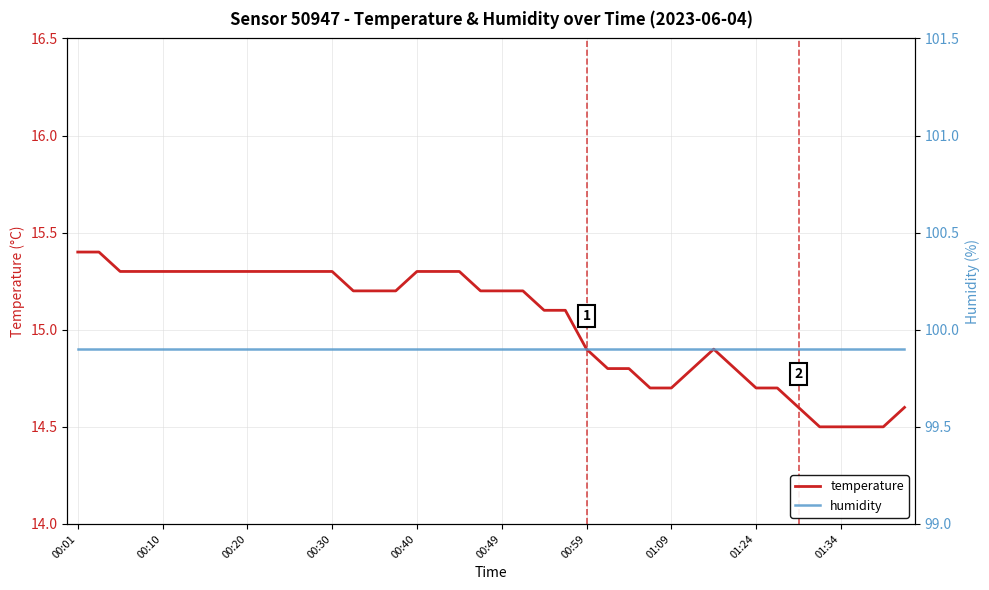

Reading left to right, transcribe all the data shown in this chart.

temperature: 15.4	15.4	15.3	15.3	15.3	15.3	15.3	15.3	15.3	15.3	15.3	15.3	15.3	15.2	15.2	15.2	15.3	15.3	15.3	15.2	15.2	15.2	15.1	15.1	14.9	14.8	14.8	14.7	14.7	14.8	14.9	14.8	14.7	14.7	14.6	14.5	14.5	14.5	14.5	14.6
humidity: 99.9	99.9	99.9	99.9	99.9	99.9	99.9	99.9	99.9	99.9	99.9	99.9	99.9	99.9	99.9	99.9	99.9	99.9	99.9	99.9	99.9	99.9	99.9	99.9	99.9	99.9	99.9	99.9	99.9	99.9	99.9	99.9	99.9	99.9	99.9	99.9	99.9	99.9	99.9	99.9